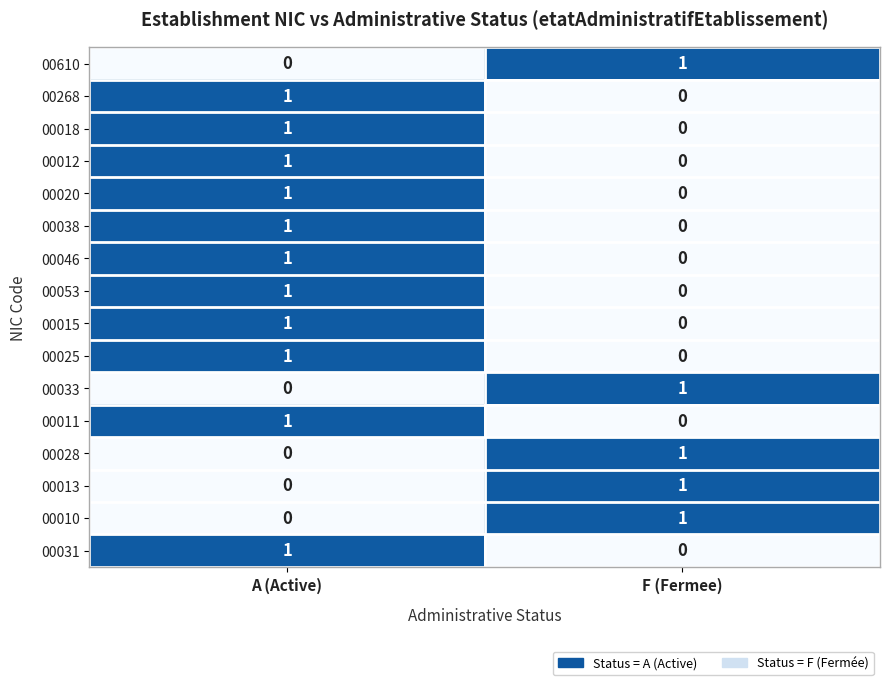

True or false: 00012 has a value of 1 at A (Active).

True